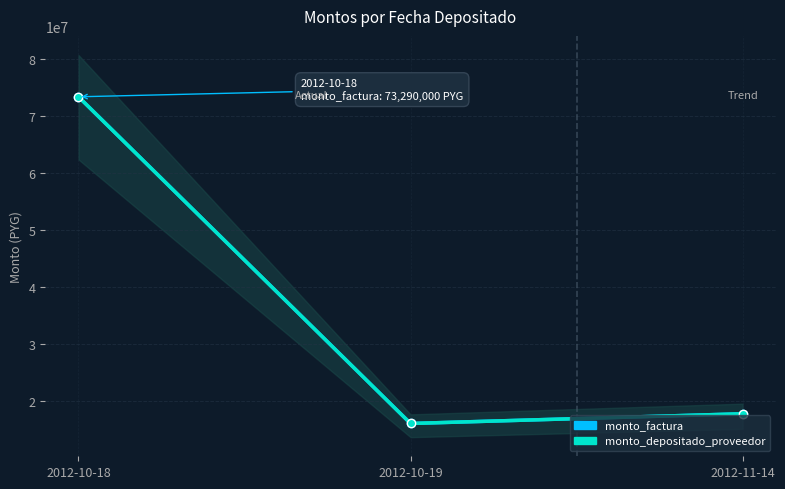

Which series has the largest total across all categories?

monto_factura